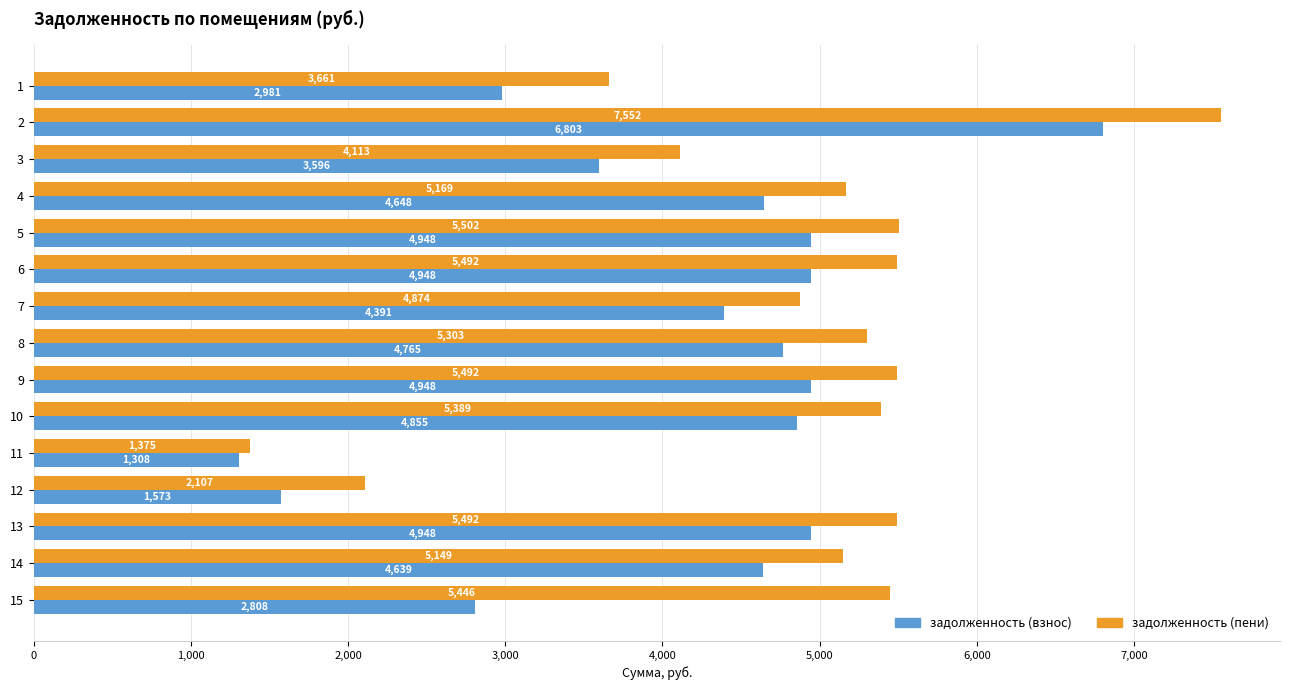

Which category has the lowest value in the задолженность (взнос) series?

11